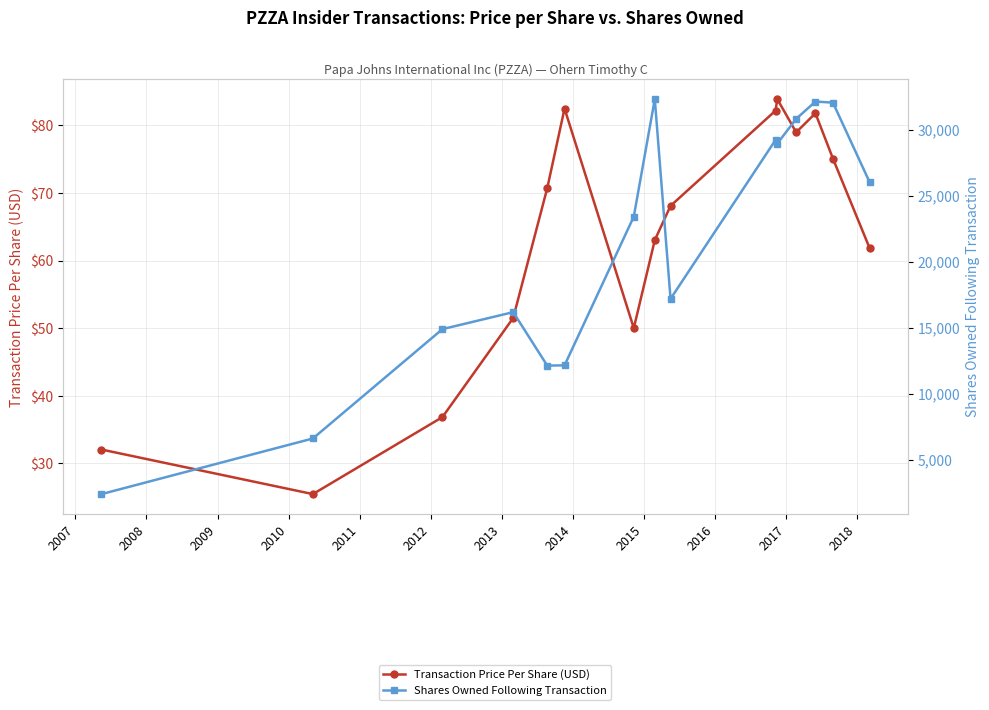

Which series changed the most between 2007 and 2015?

Shares Owned Following Transaction